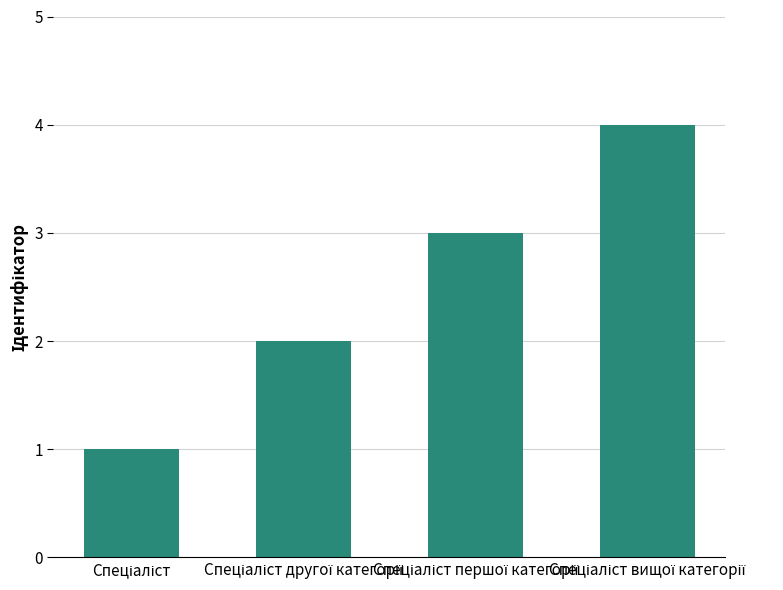

Are the bars horizontal?

No